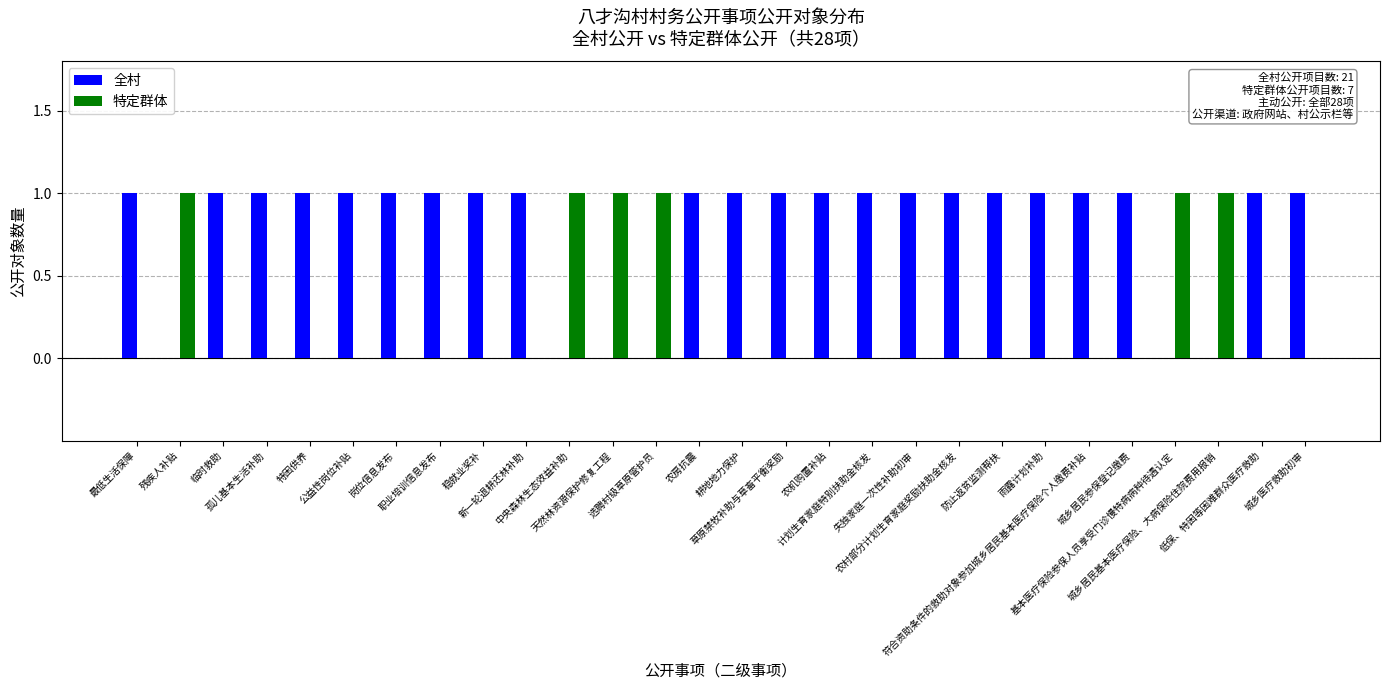

How many categories are shown in the chart?

28